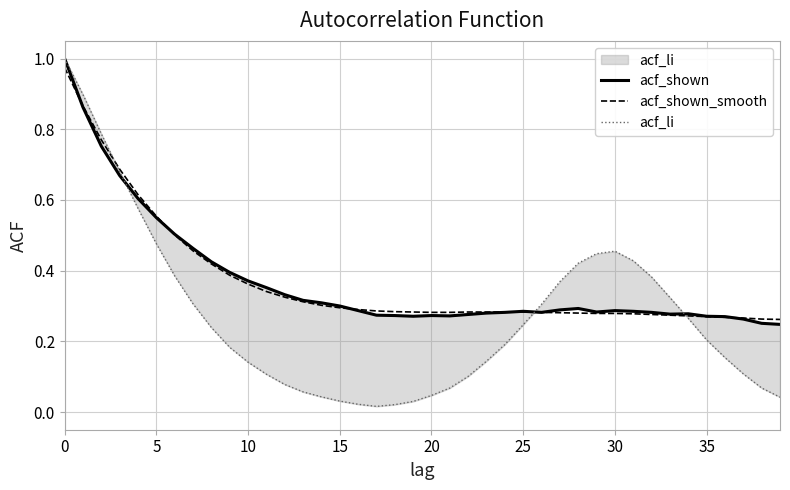

Rank the series at 31 from highest to lowest value.

acf_li, acf_shown, acf_shown_smooth